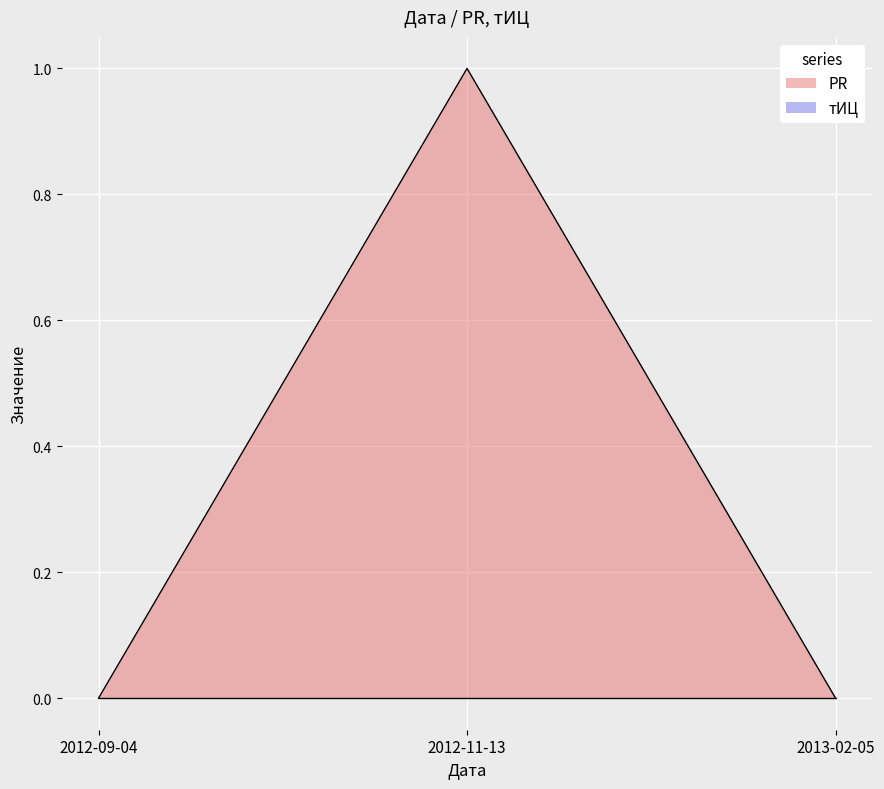

Reading left to right, transcribe all the data shown in this chart.

2012-09-04=0	2012-11-13=1	2013-02-05=0